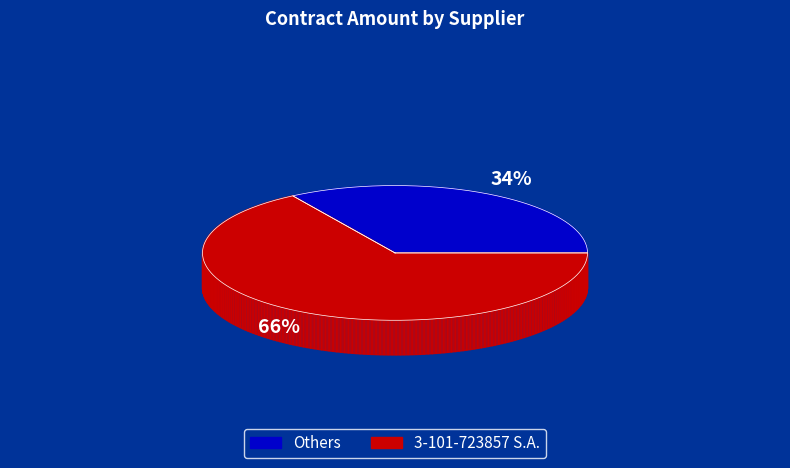

Which category has the biggest portion of the pie?

3-101-723857 S.A.